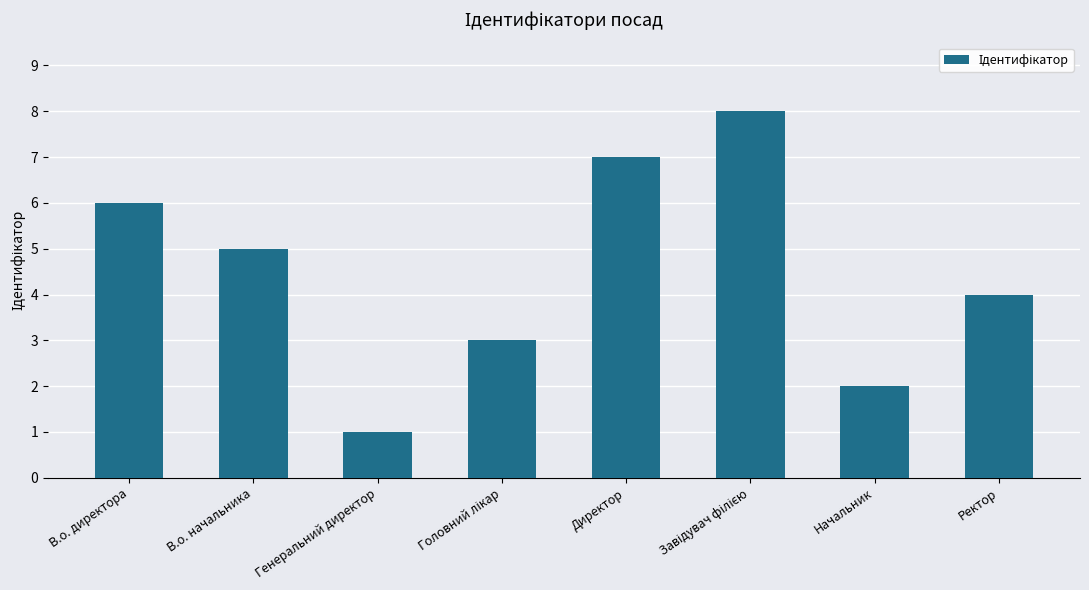

Are the bars grouped side by side (vs. stacked)?

No